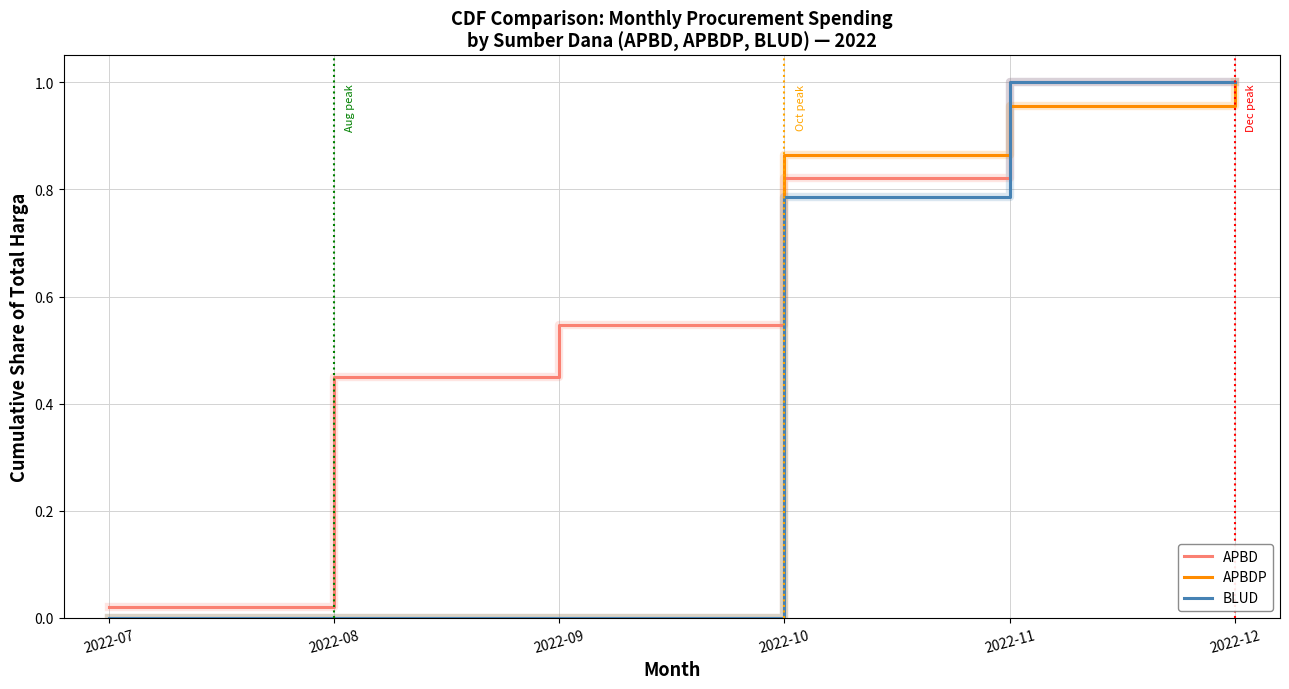

Which series has the largest total across all categories?

APBD